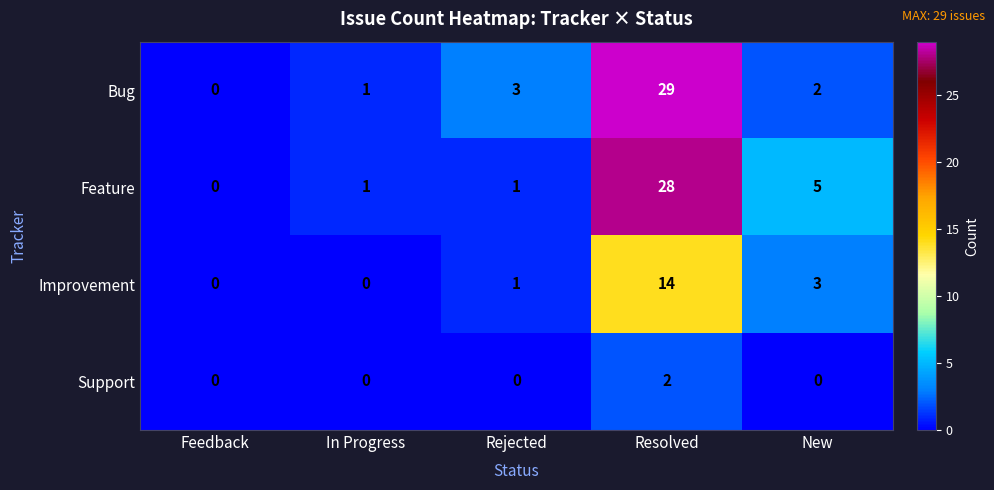

Reading right to left, list all the values displayed in this chart.

Bug: 2	29	3	1	0
Feature: 5	28	1	1	0
Improvement: 3	14	1	0	0
Support: 0	2	0	0	0